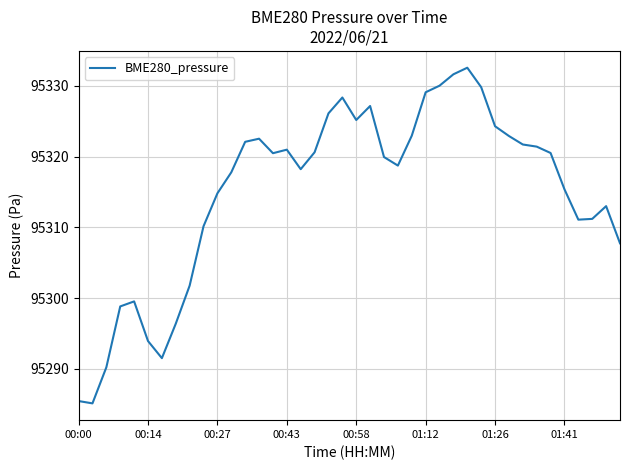

What is the minimum value shown in the chart?

95285.1